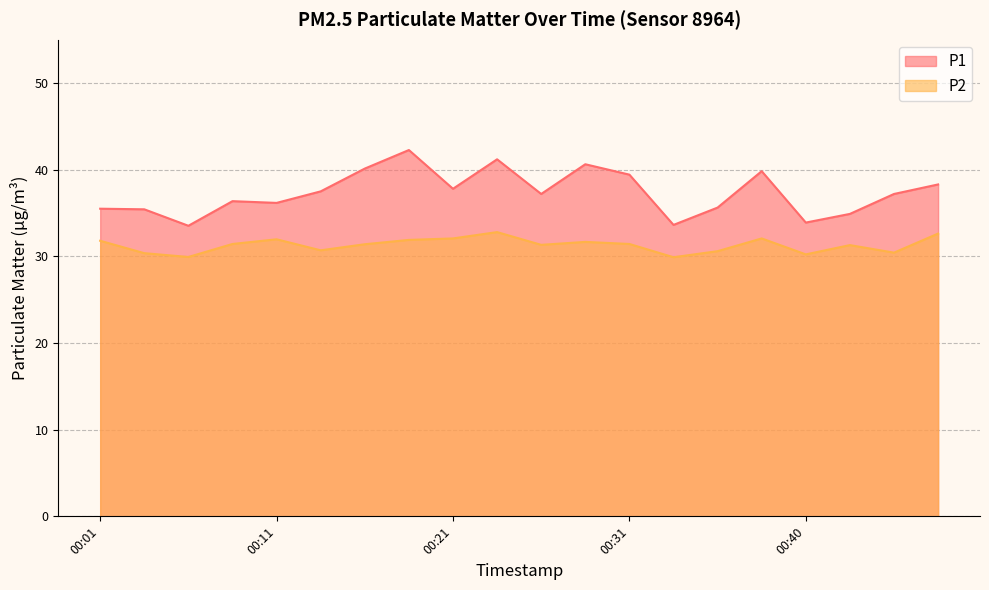

What is the difference between the highest and lowest values at 00:21?

5.7